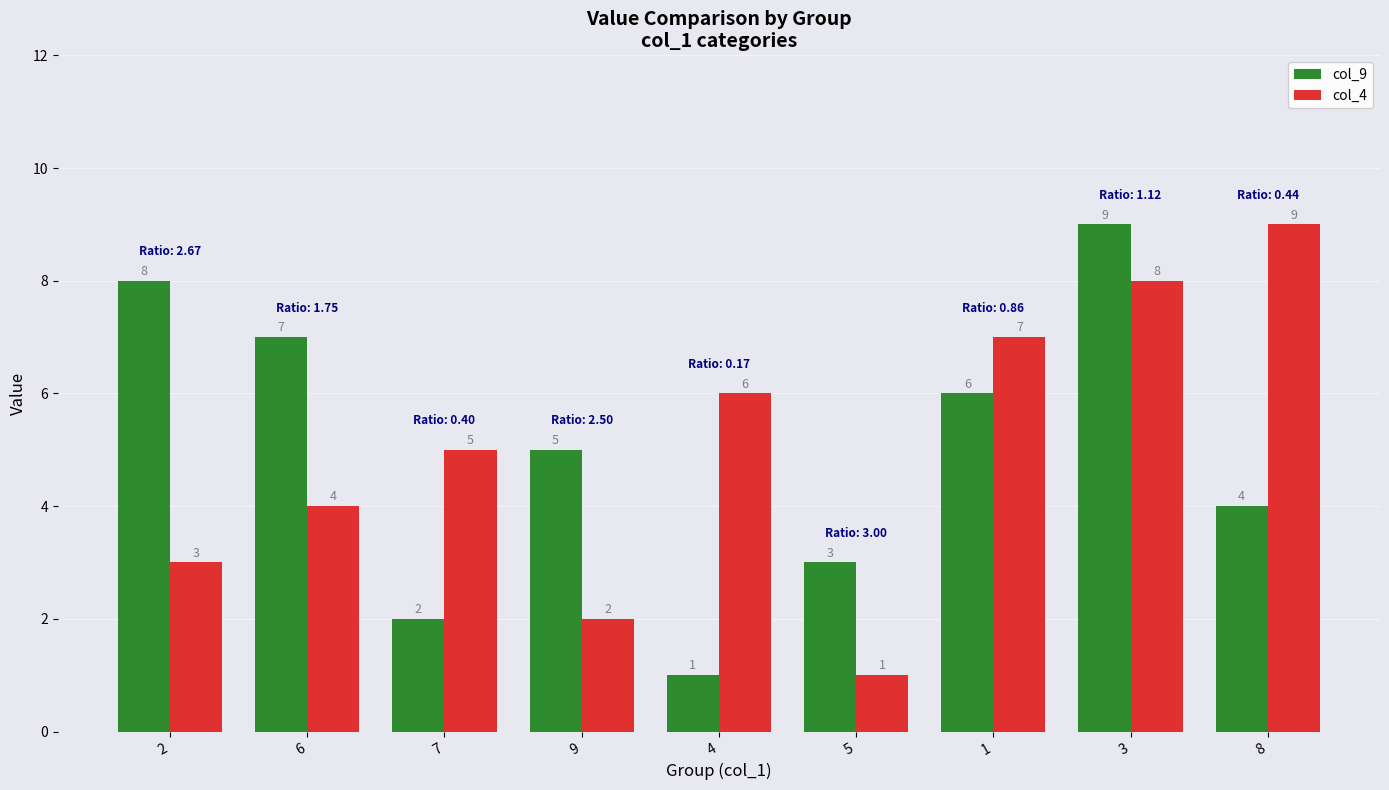

Between 2 and 4, which series saw the biggest shift?

col_9